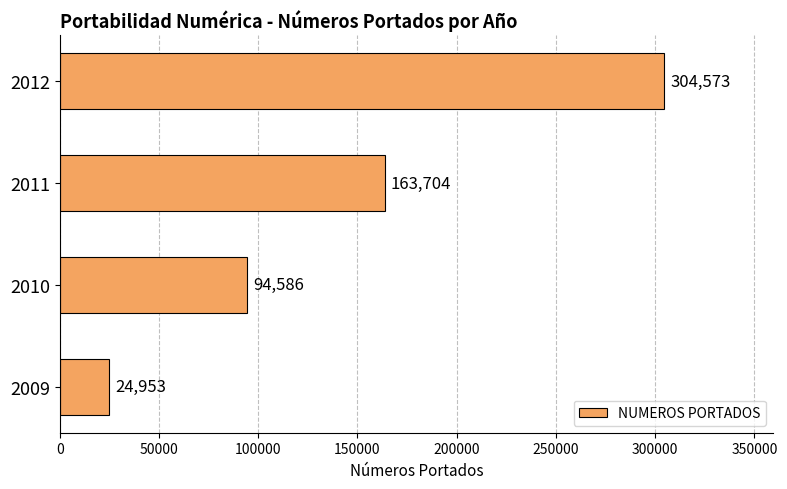

What is the ratio of the value at 2012 to the value at 2011?

1.9